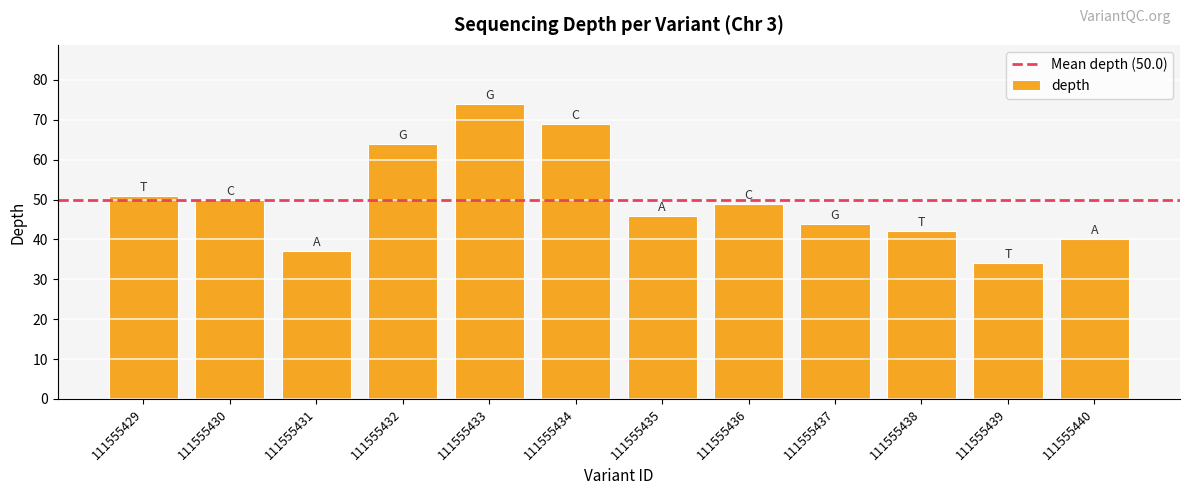

List the labels in order of value, smallest first.

111555439, 111555431, 111555440, 111555438, 111555437, 111555435, 111555436, 111555430, 111555429, 111555432, 111555434, 111555433